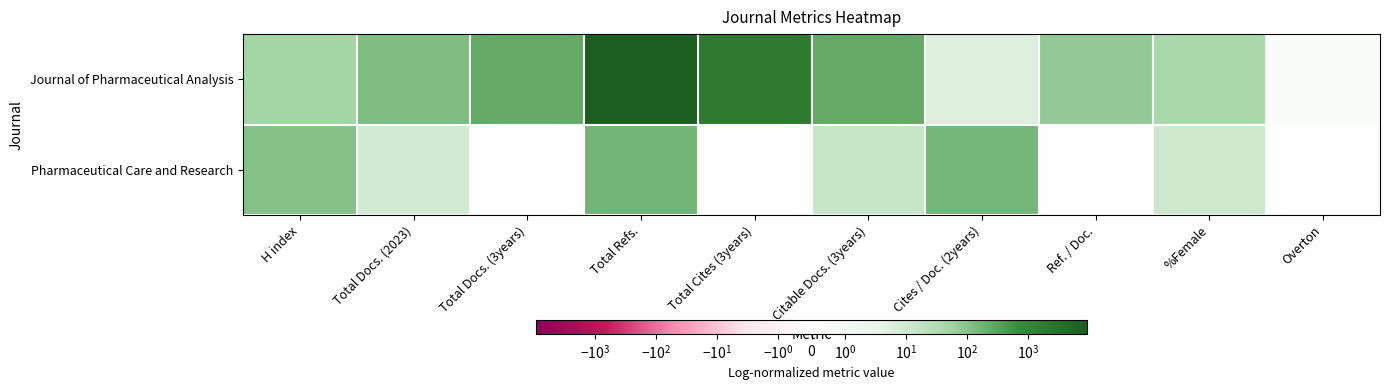

At how many categories does at least one series exceed 1372?

2